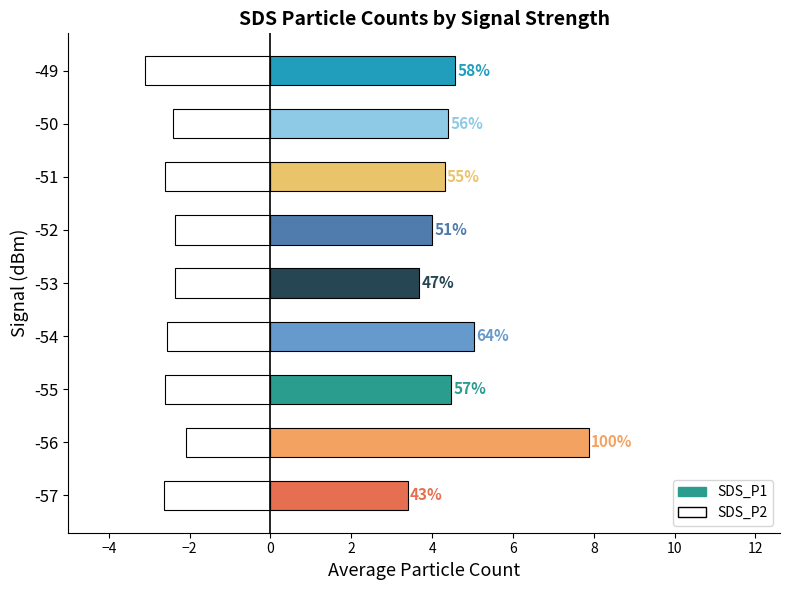

What is the highest value of the SDS_P2 series?

-2.1